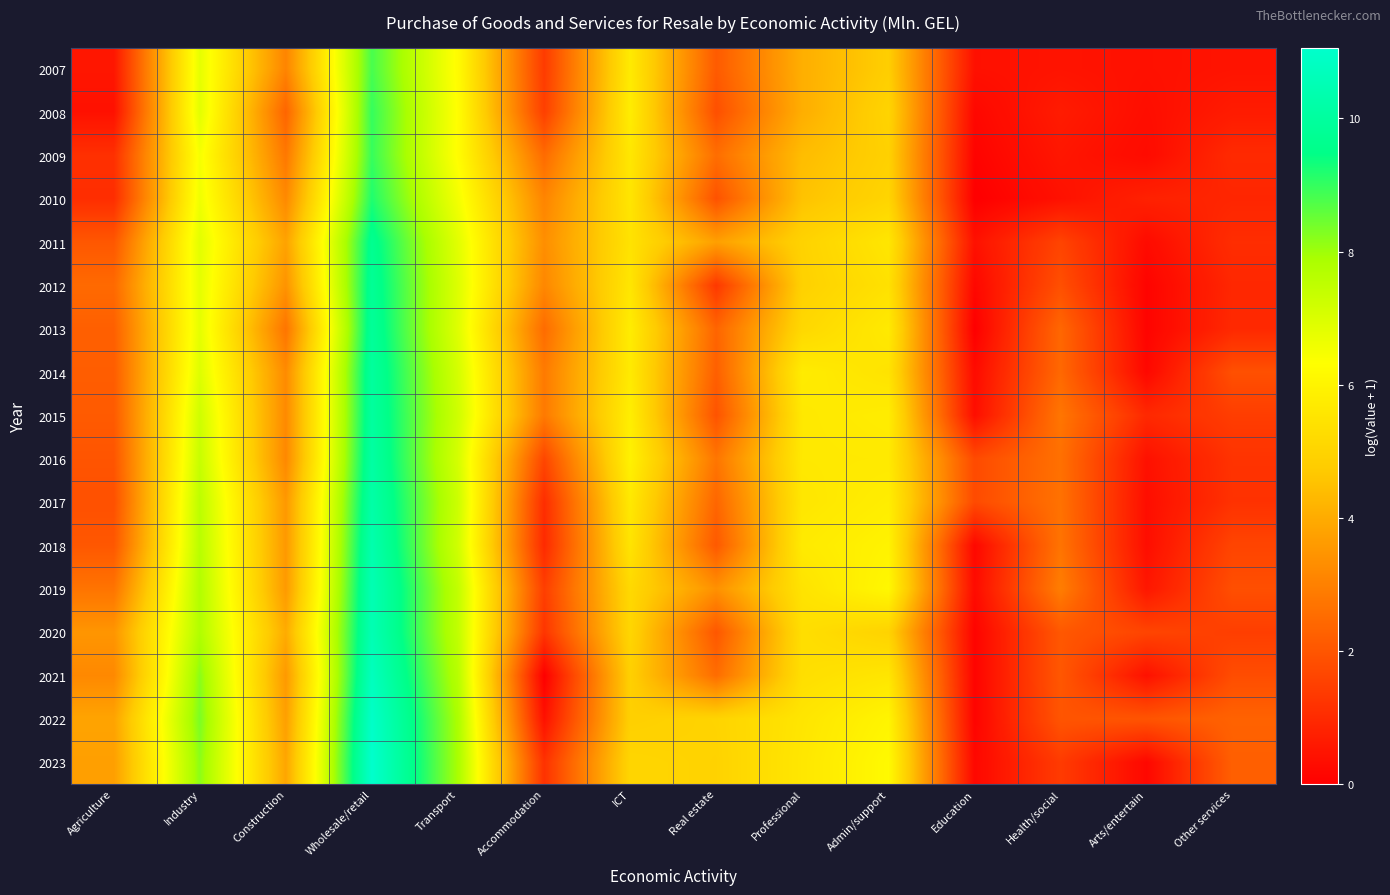

Which category has the lowest value across all series?

Education